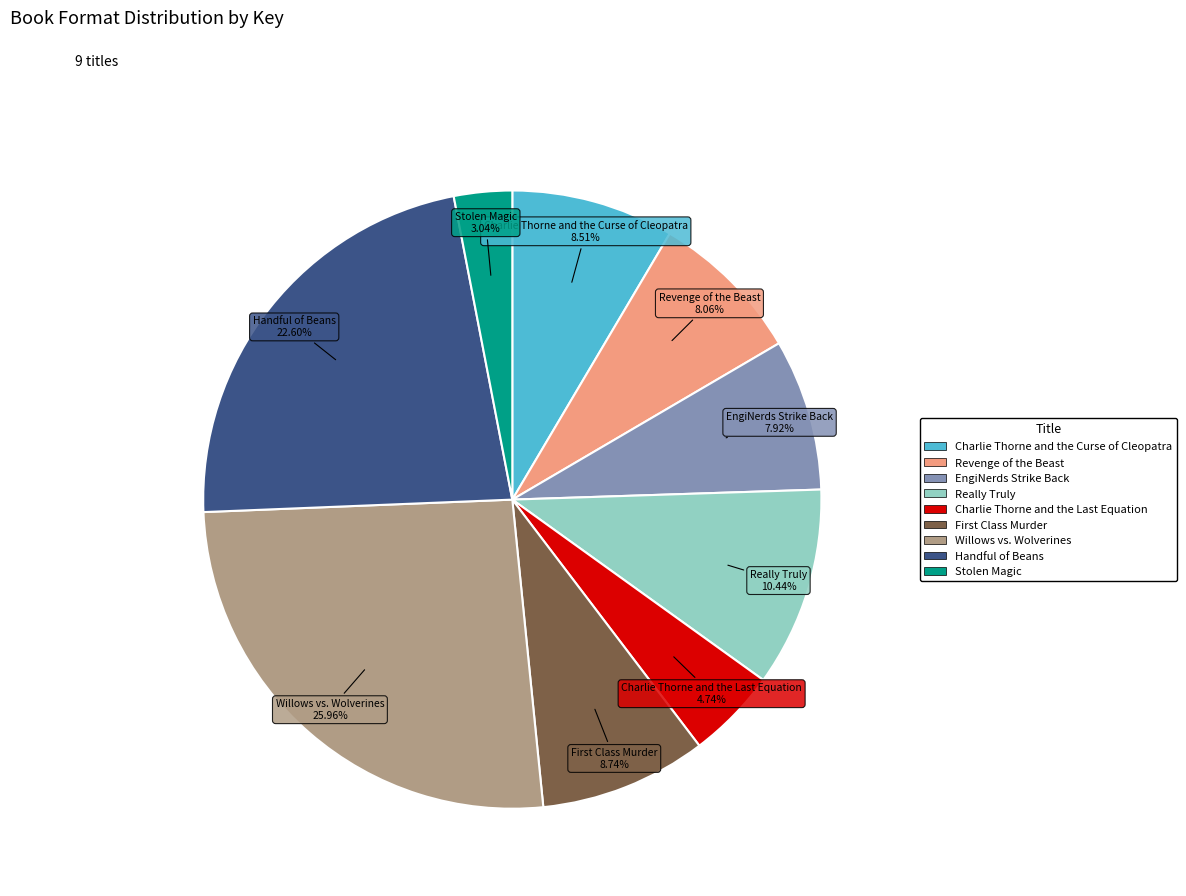

Which category has the smallest portion of the pie?

Stolen Magic